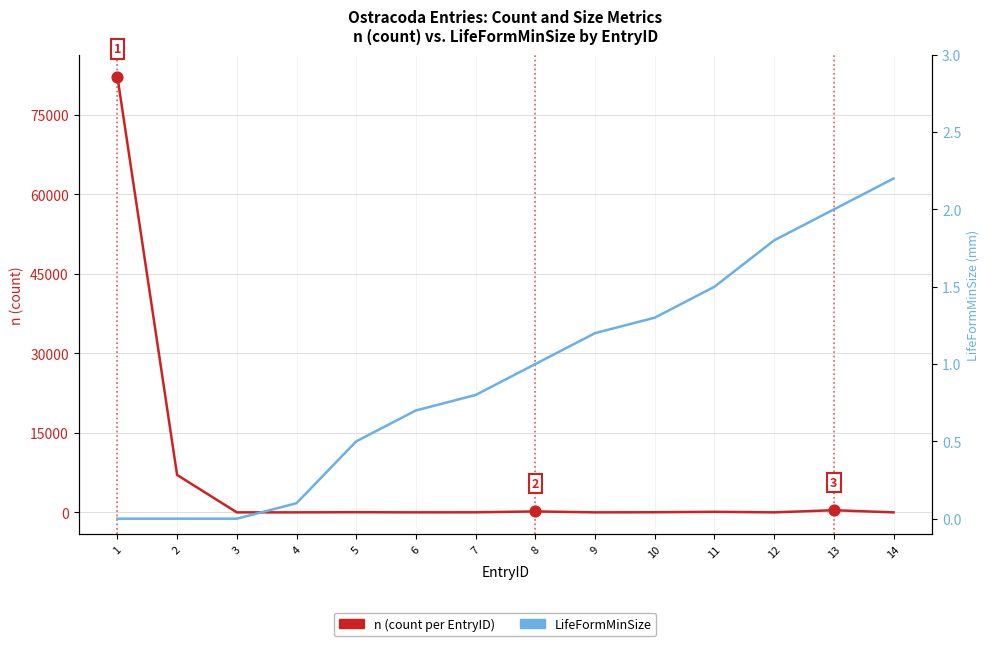

Is the value of n (count per EntryID) at 1 greater than the value of LifeFormMinSize at 9?

Yes